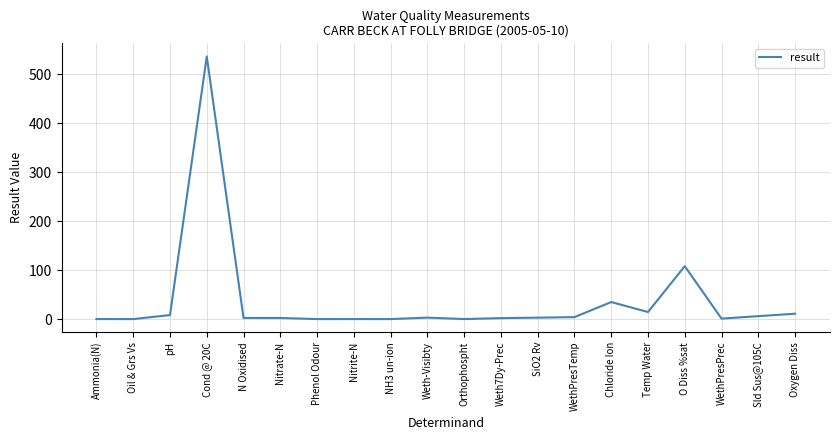

Where is the first local maximum?

Cond @ 20C